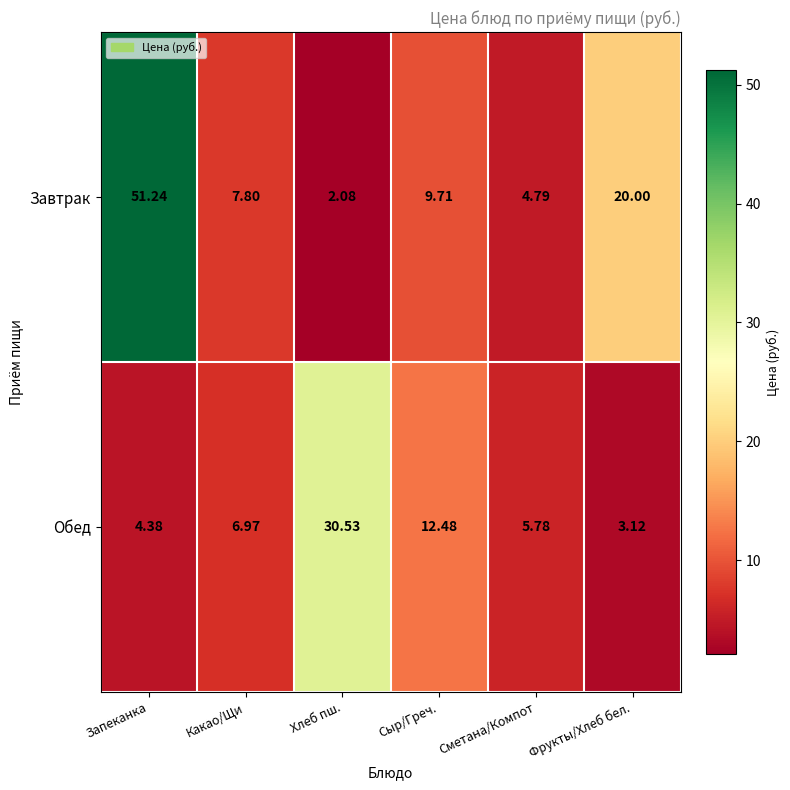

Where is Завтрак nearest to the value 26?

Фрукты/Хлеб бел.